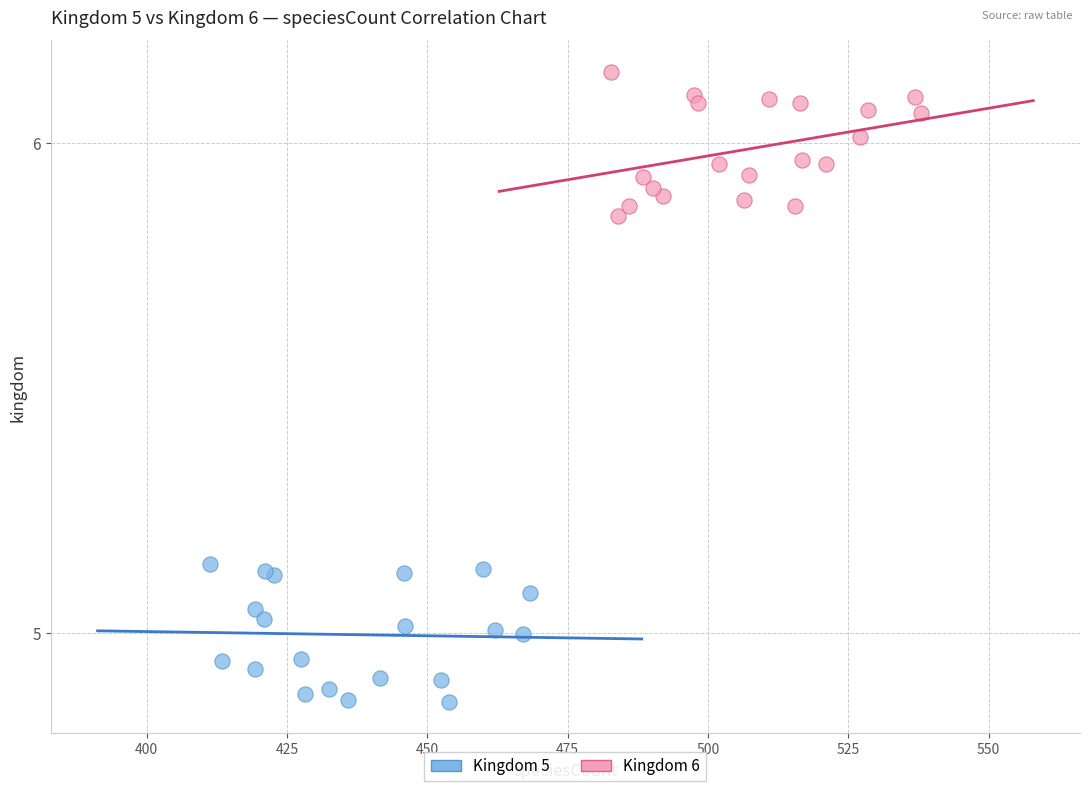

Which series reaches the minimum Y coordinate?

Kingdom 5